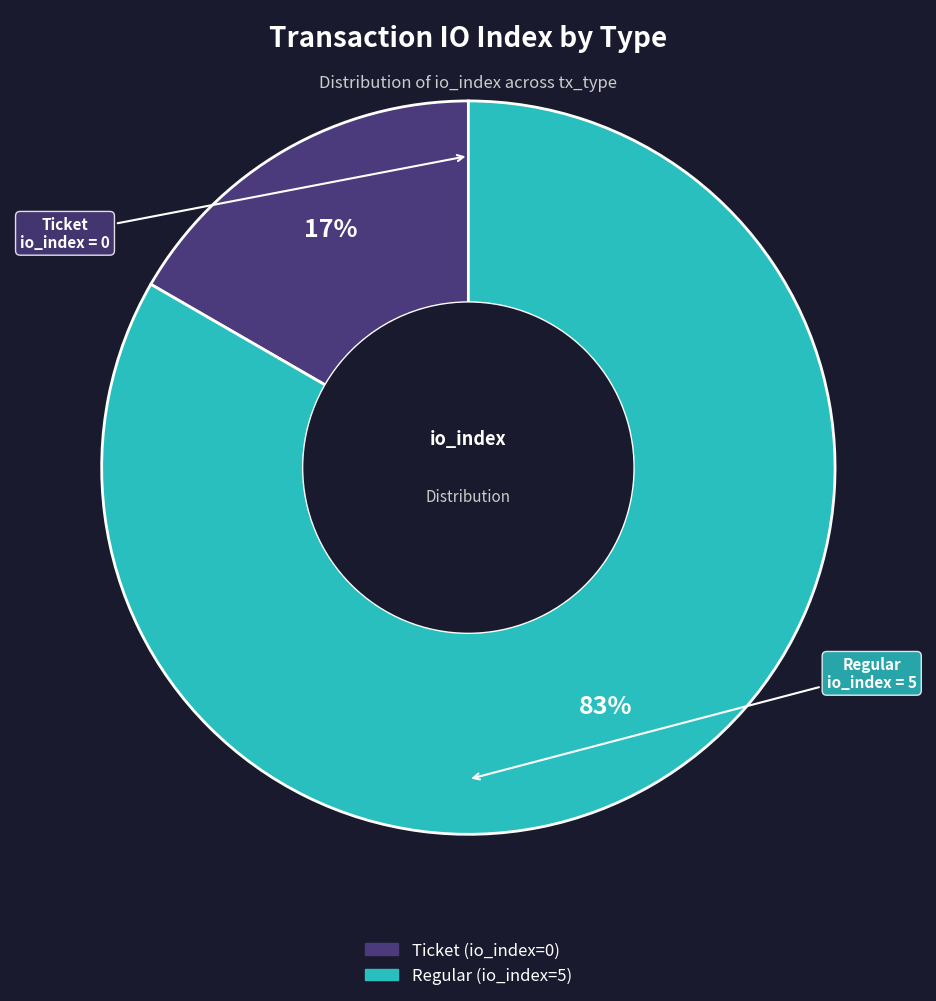

Do Regular and Ticket together represent more than half of the pie?

Yes